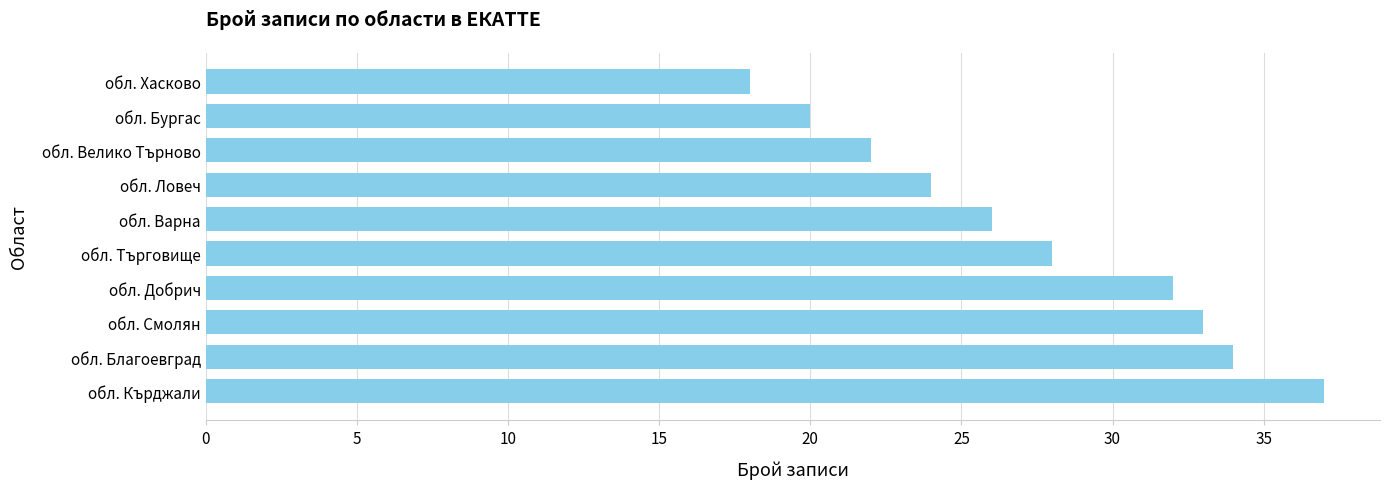

What is the sum of all values?

274